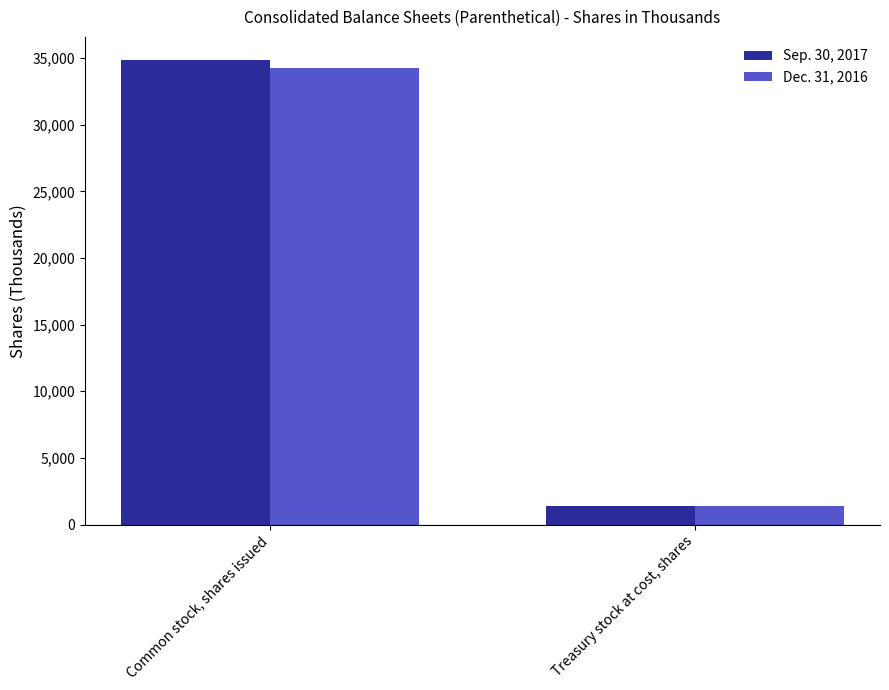

At which category is the sum across all series the highest?

Common stock, shares issued